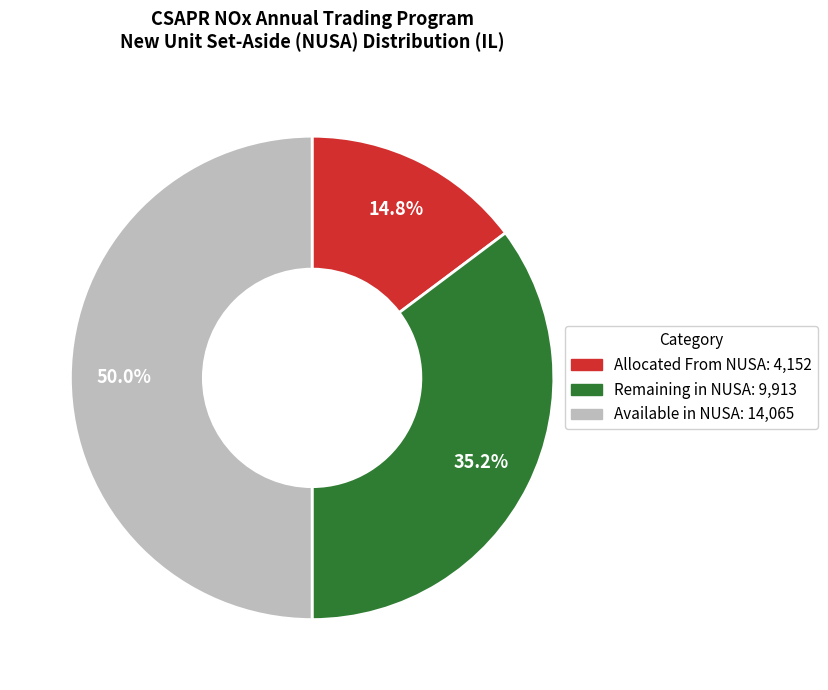

How many slices are in this pie chart?

3